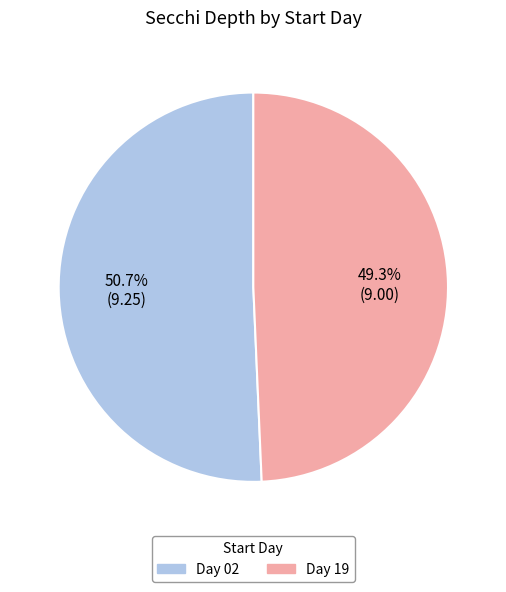

Is there a majority slice in this chart?

Yes